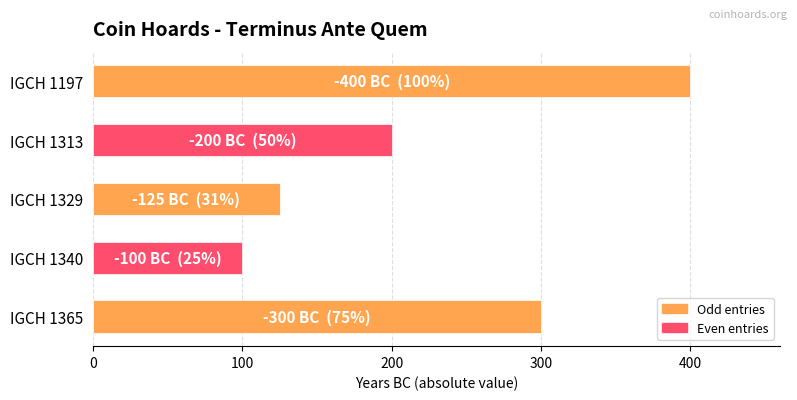

Which label corresponds to the smallest value in the chart?

IGCH 1340